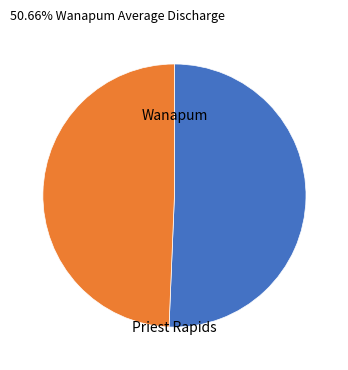

How many segments does this pie chart have?

2